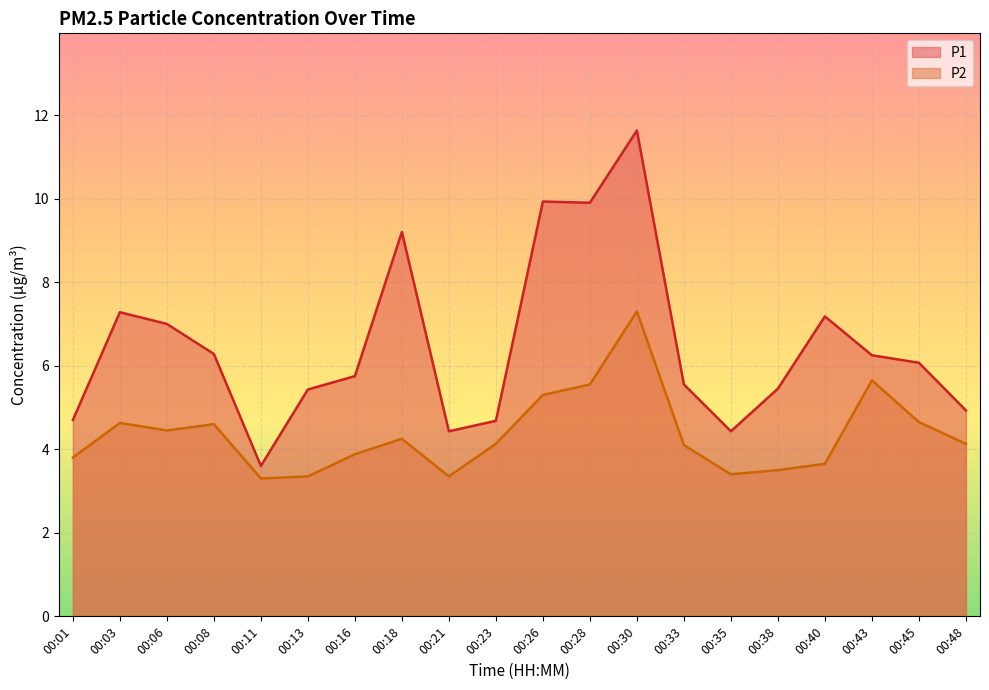

Read the P1 value at 00:38.

5.5